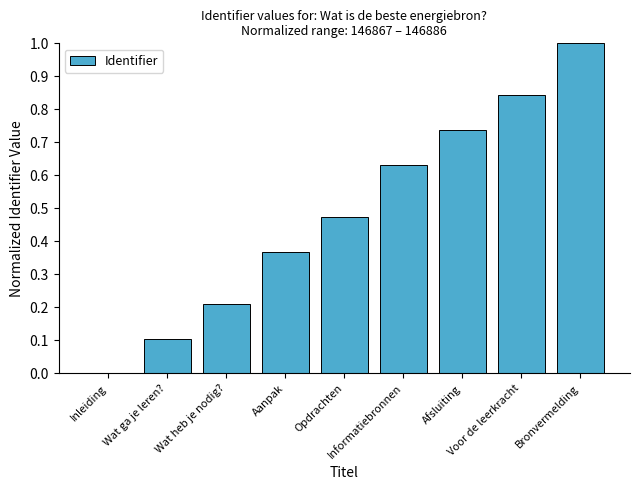

What is the maximum value shown in the chart?

1.0